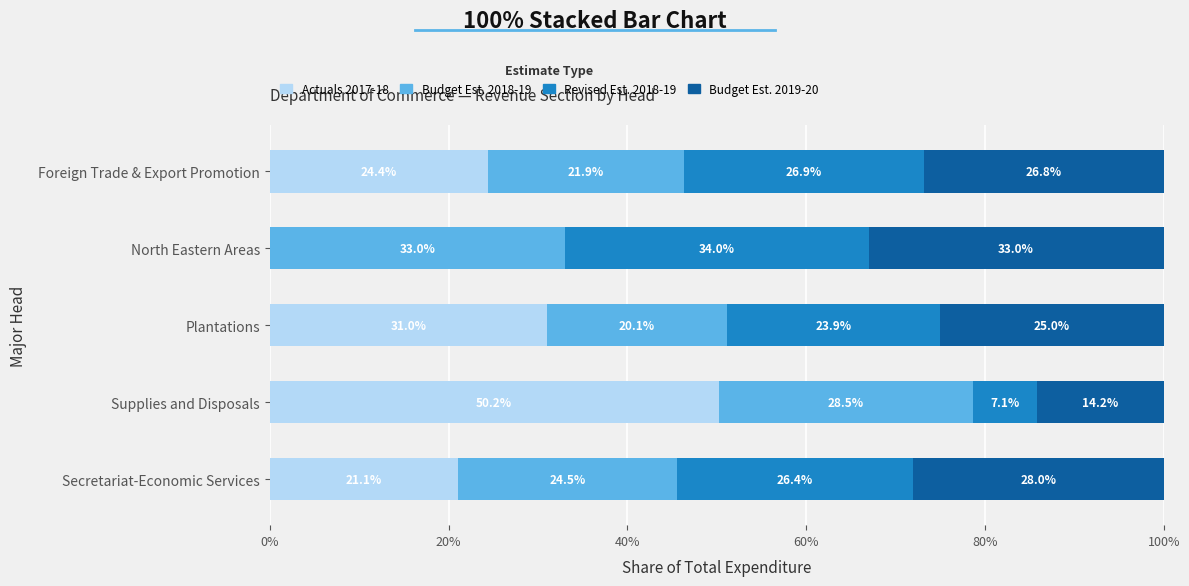

What is the sum of all Actuals 2017-18 values?

126.7